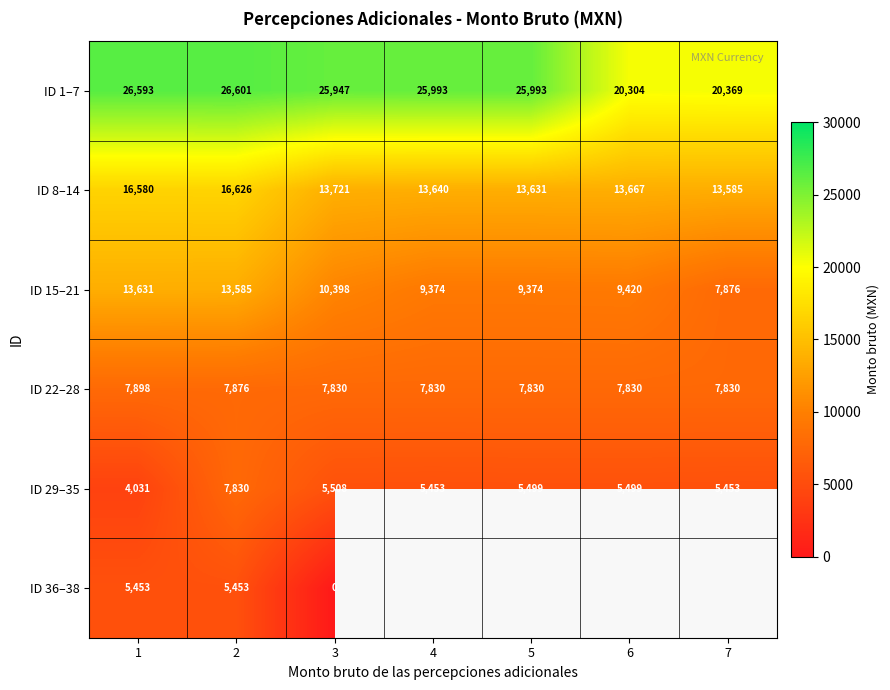

What is the maximum value for ID 1–7?

26601